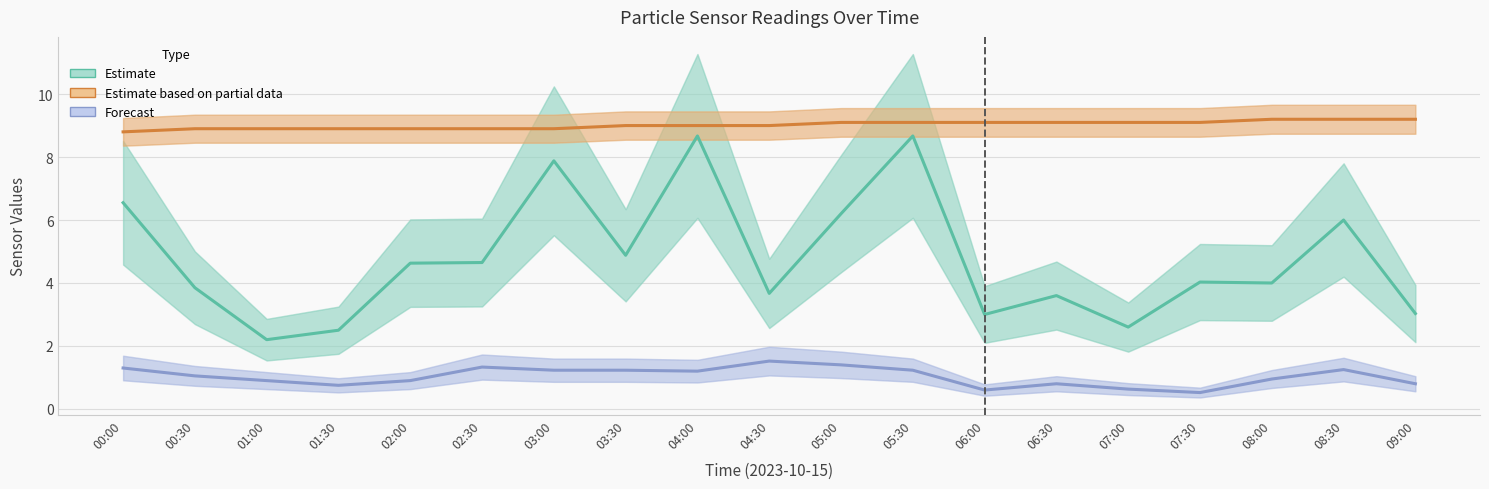

What is the sum of the Temperature (Partial) values at 05:30 and 00:00?

17.9